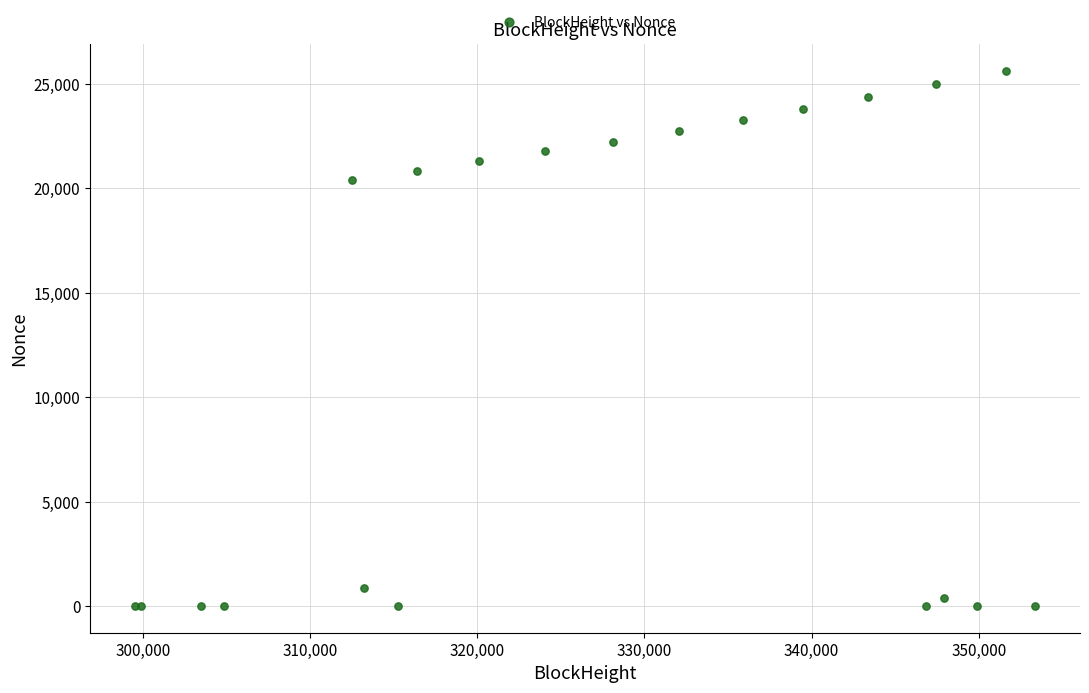

What Y value in the scatter plot is closest to 12821?

20396